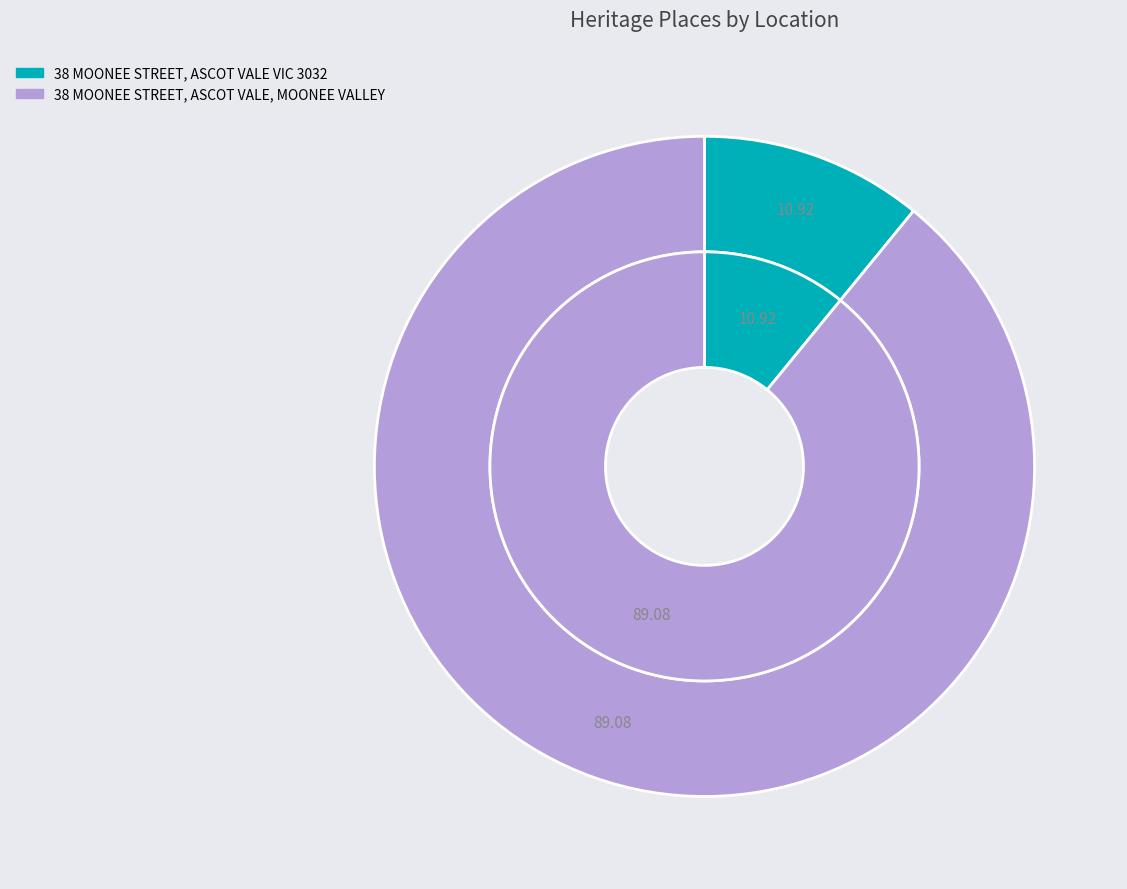

To the nearest percent, what is the difference between the 38 MOONEE STREET, ASCOT VALE, MOONEE VALLEY and 38 MOONEE STREET, ASCOT VALE VIC 3032 slice percentages?

78%